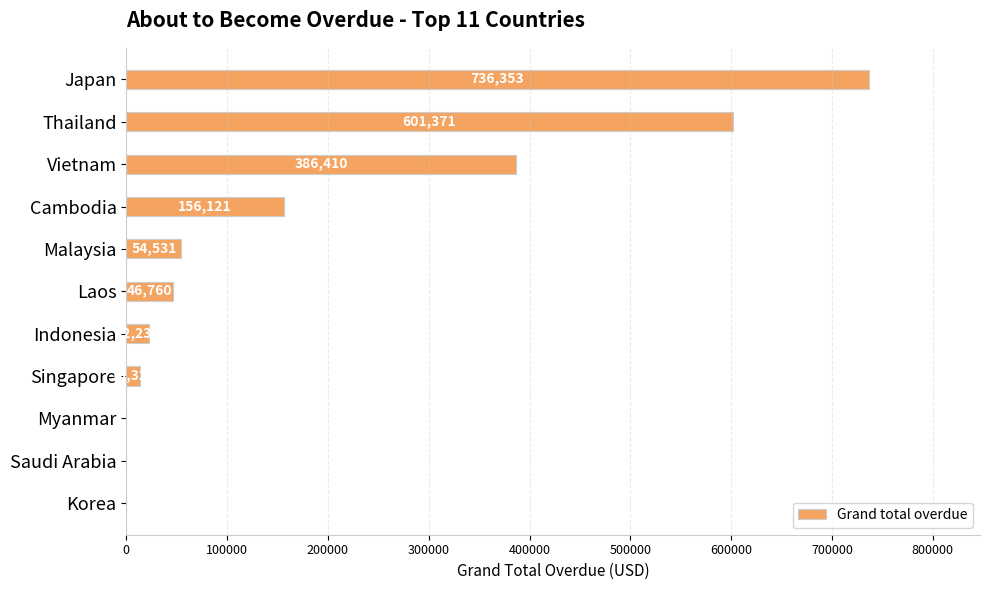

What is the greatest value displayed?

736353.1